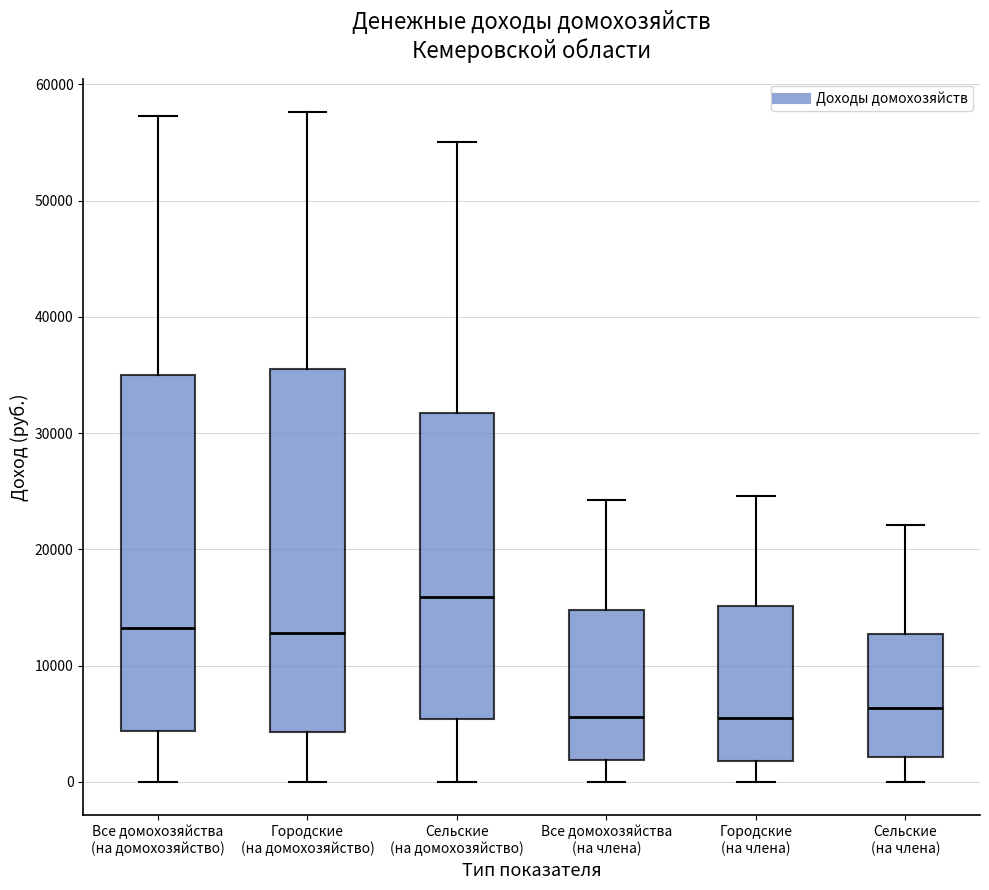

Reading left to right, transcribe this box plot: for each box, give where its median line is, the range the box spans, and where its two whiskers end, as read against the y-axis. The values are not printed on the chart, so give them approximately, as read against the axis.

Все домохозяйства (на домохозяйство): median 13000, box 4000 to 35000, whiskers 0 to 57000
Городские (на домохозяйство): median 13000, box 4000 to 36000, whiskers 0 to 58000
Сельские (на домохозяйство): median 16000, box 5000 to 32000, whiskers 0 to 55000
Все домохозяйства (на члена): median 6000, box 2000 to 15000, whiskers 0 to 24000
Городские (на члена): median 5000, box 2000 to 15000, whiskers 0 to 25000
Сельские (на члена): median 6000, box 2000 to 13000, whiskers 0 to 22000